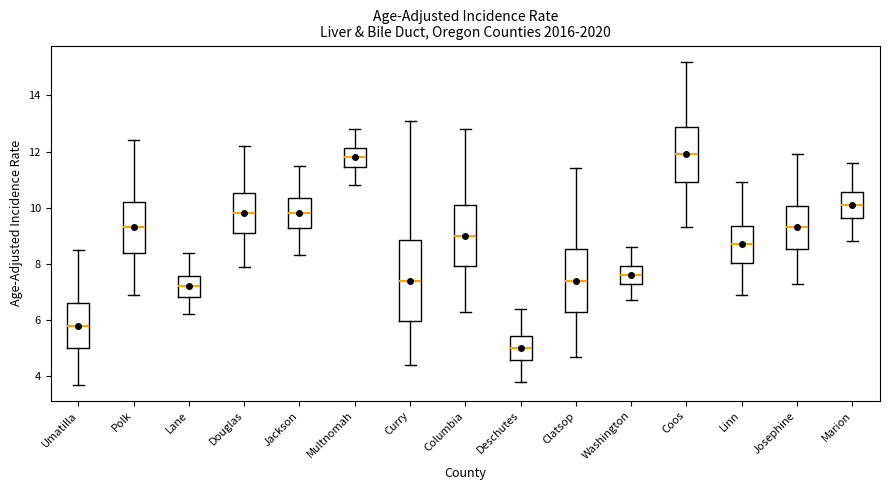

Comparing the boxes themselves (not the whiskers), which one is the tallest?

Curry